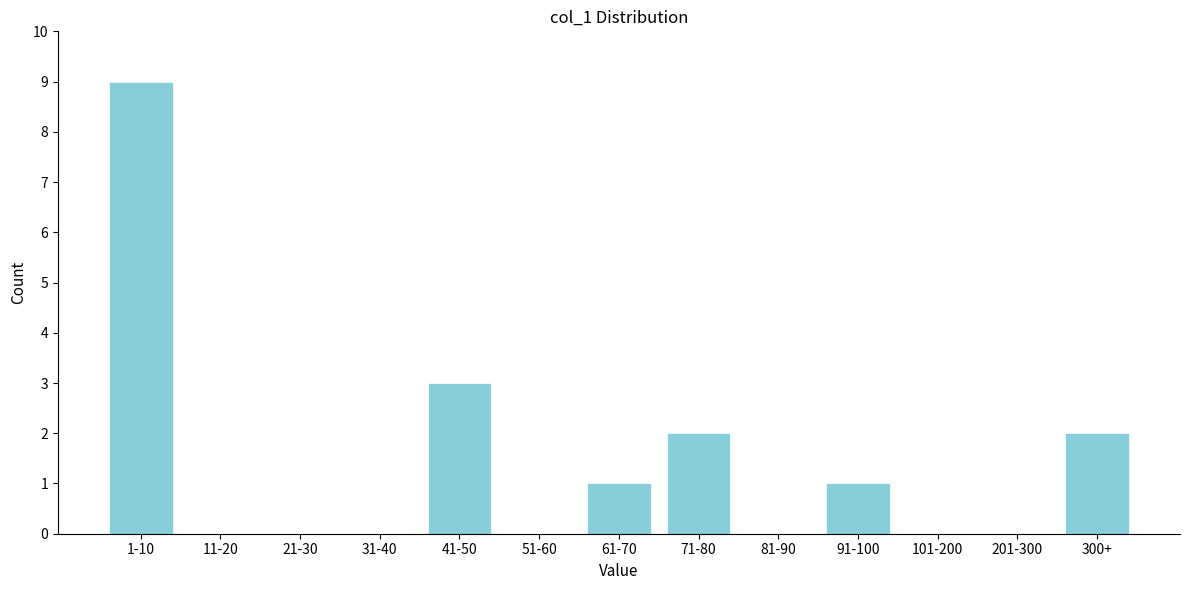

Reading right to left, transcribe all the data shown in this chart.

300+=2	201-300=0	101-200=0	91-100=1	81-90=0	71-80=2	61-70=1	51-60=0	41-50=3	31-40=0	21-30=0	11-20=0	1-10=9